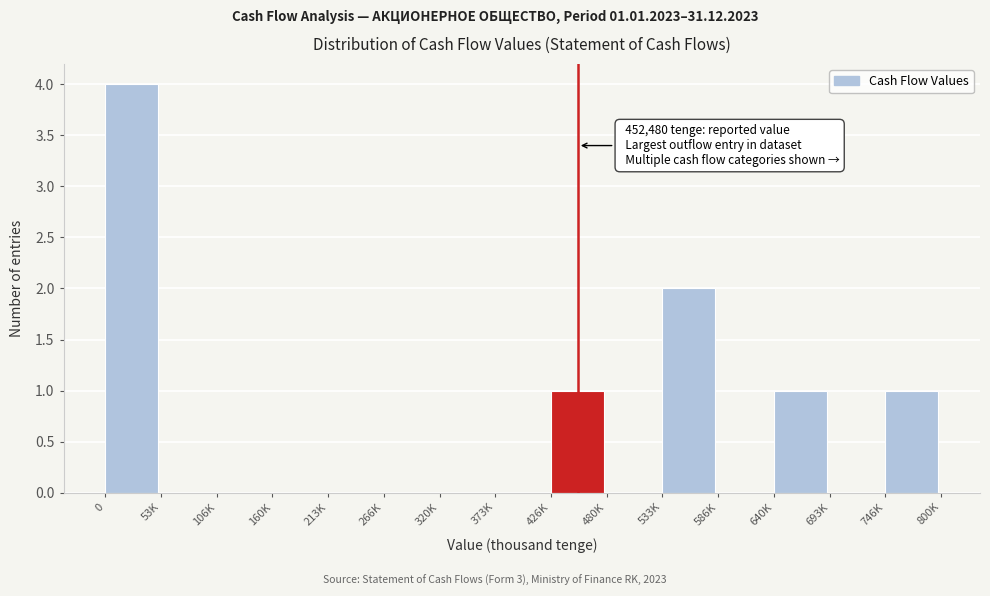

Reading left to right, list all the values displayed in this chart.

0=4	53K=0	106K=0	160K=0	213K=0	266K=0	320K=0	373K=0	426K=1	480K=0	533K=2	586K=0	640K=1	693K=0	746K=1